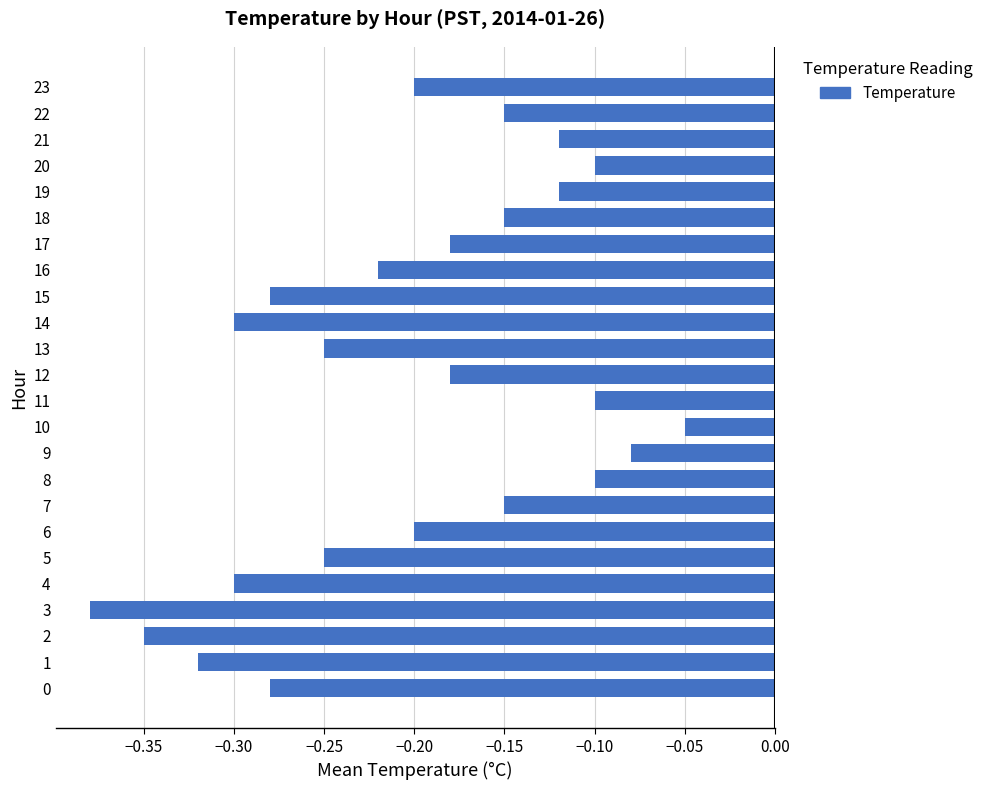

Between 15 and 23, which is larger?

23